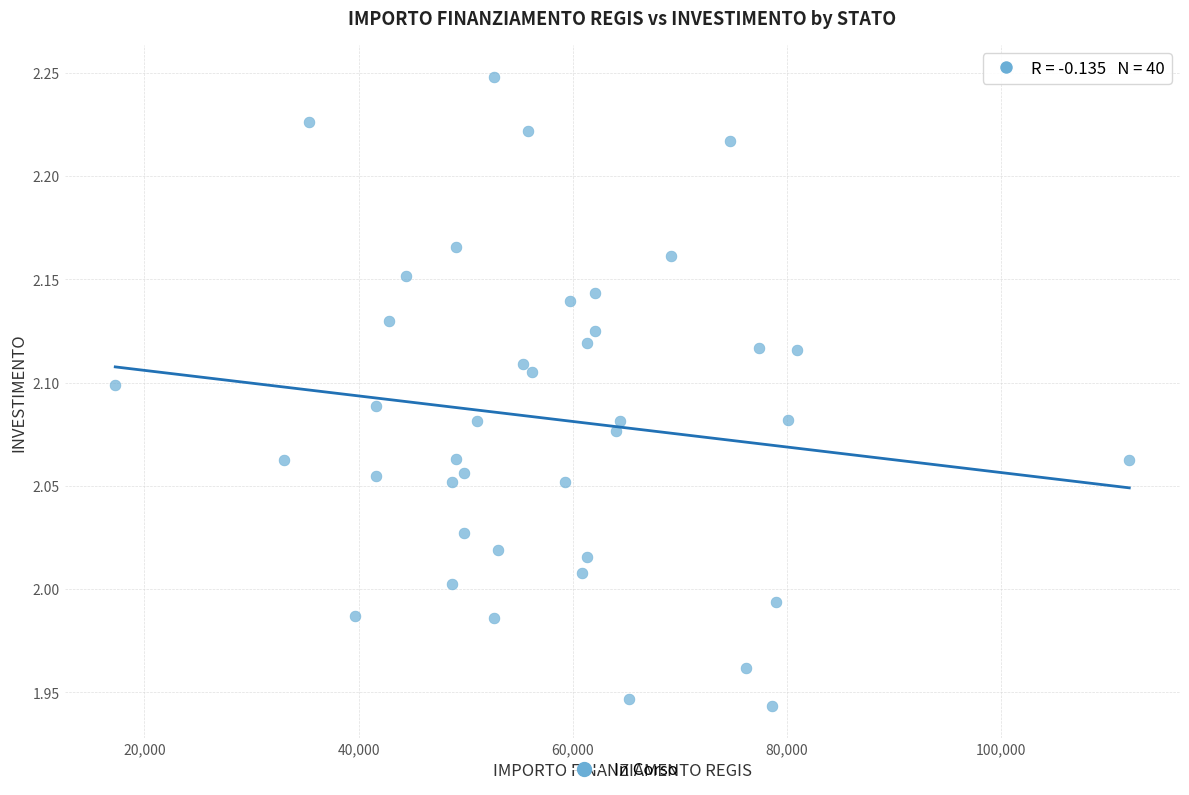

What is the range of Y values (max minus min)?

0.3